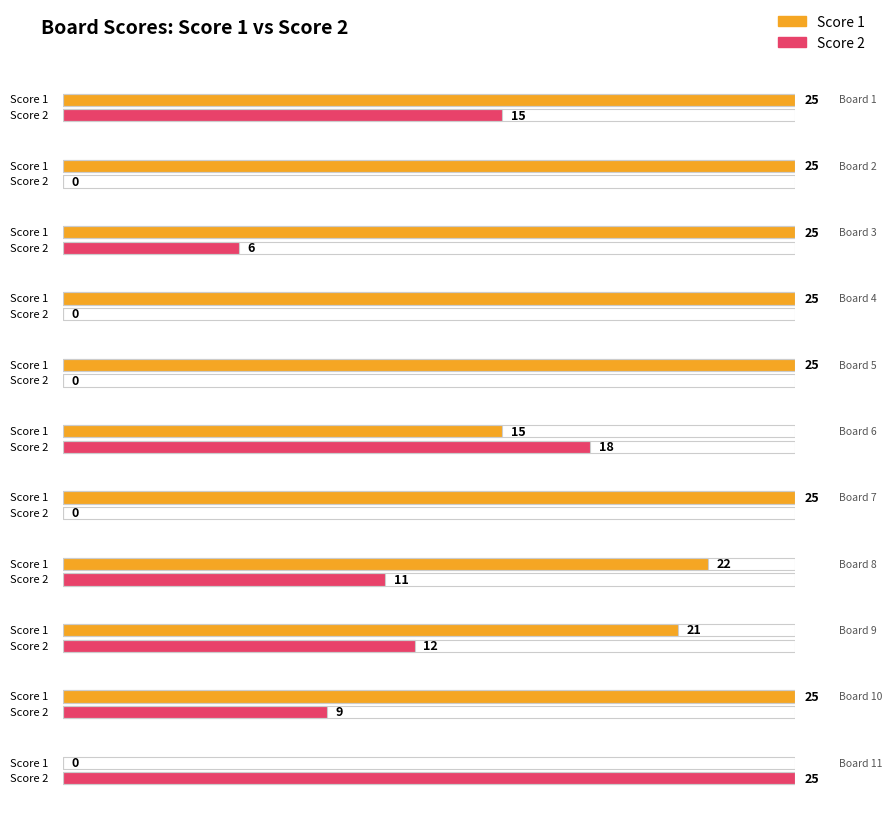

How many groups of bars are there?

11